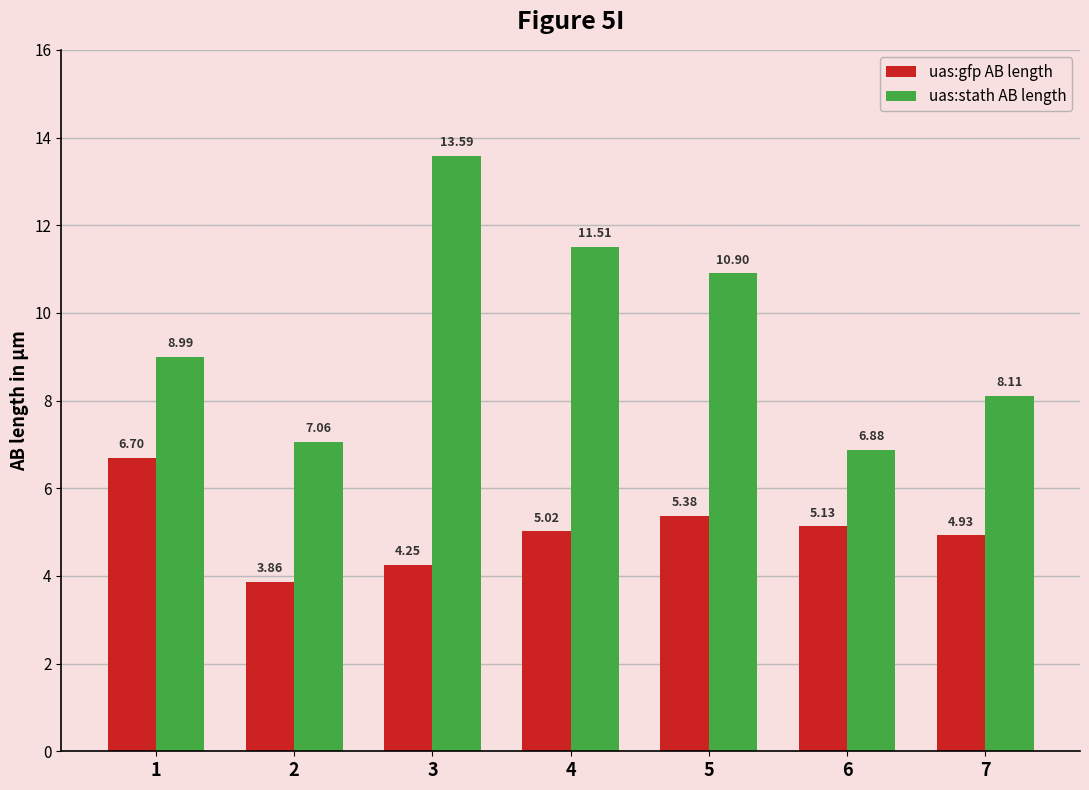

What is the value of the uas:stath AB length bar at the 1st from the left?

9.0